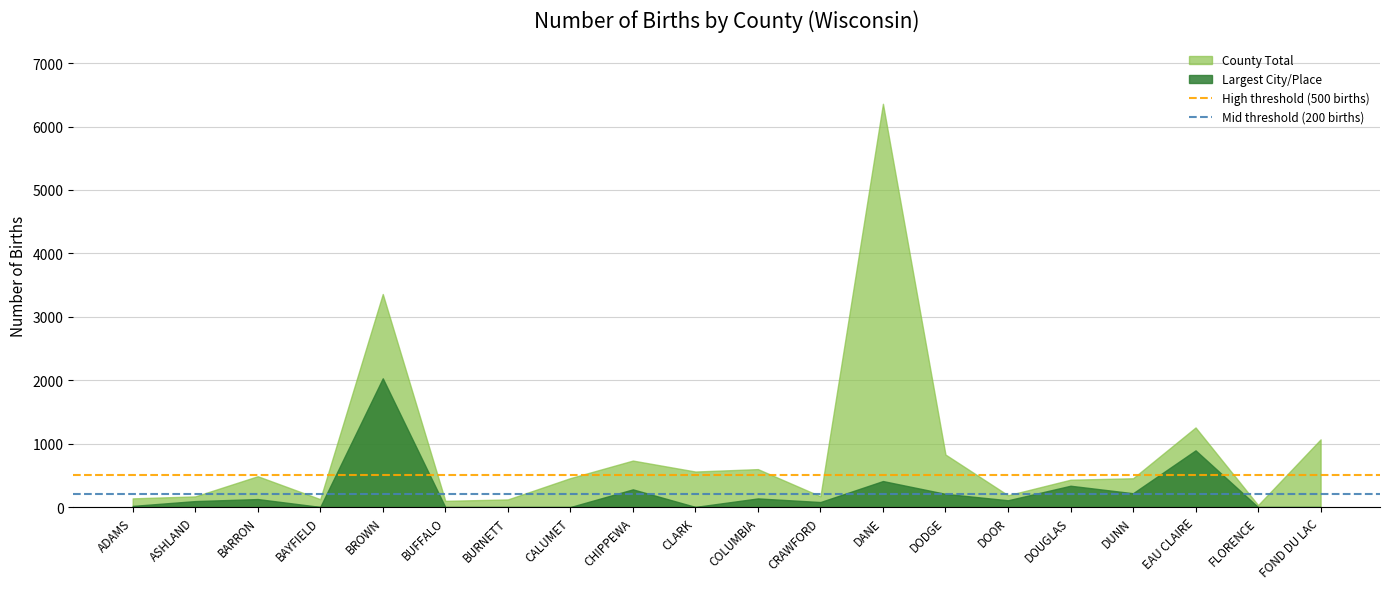

Is it true that High threshold (500 births) equals 803 at ADAMS?

False